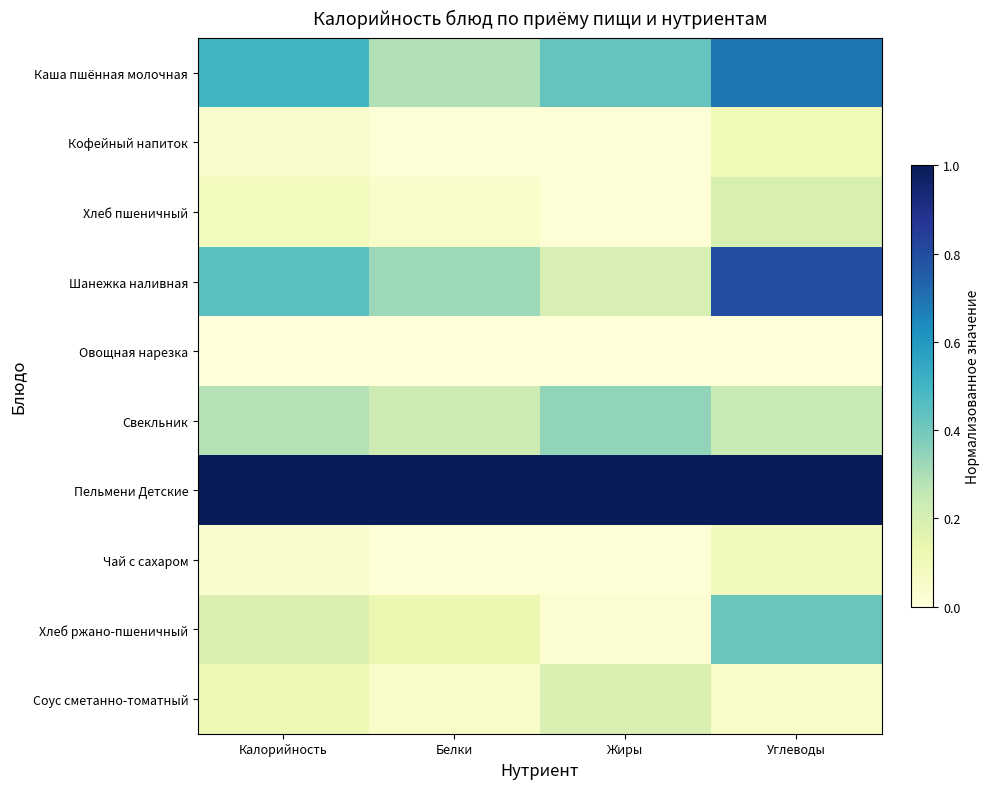

Reading left to right, transcribe all the data shown in this chart.

Каша пшённая молочная: Калорийность=0.5	Белки=0.3	Жиры=0.4	Углеводы=0.7
Кофейный напиток: Калорийность=0.0	Белки=0.0	Жиры=0.0	Углеводы=0.1
Хлеб пшеничный: Калорийность=0.1	Белки=0.1	Жиры=0.0	Углеводы=0.2
Шанежка наливная: Калорийность=0.4	Белки=0.3	Жиры=0.2	Углеводы=0.8
Овощная нарезка: Калорийность=0.0	Белки=0.0	Жиры=0.0	Углеводы=0.0
Свекльник: Калорийность=0.3	Белки=0.2	Жиры=0.3	Углеводы=0.2
Пельмени Детские: Калорийность=1.0	Белки=1.0	Жиры=1.0	Углеводы=1.0
Чай с сахаром: Калорийность=0.0	Белки=0.0	Жиры=0.0	Углеводы=0.1
Хлеб ржано-пшеничный: Калорийность=0.2	Белки=0.1	Жиры=0.0	Углеводы=0.4
Соус сметанно-томатный: Калорийность=0.1	Белки=0.1	Жиры=0.2	Углеводы=0.1